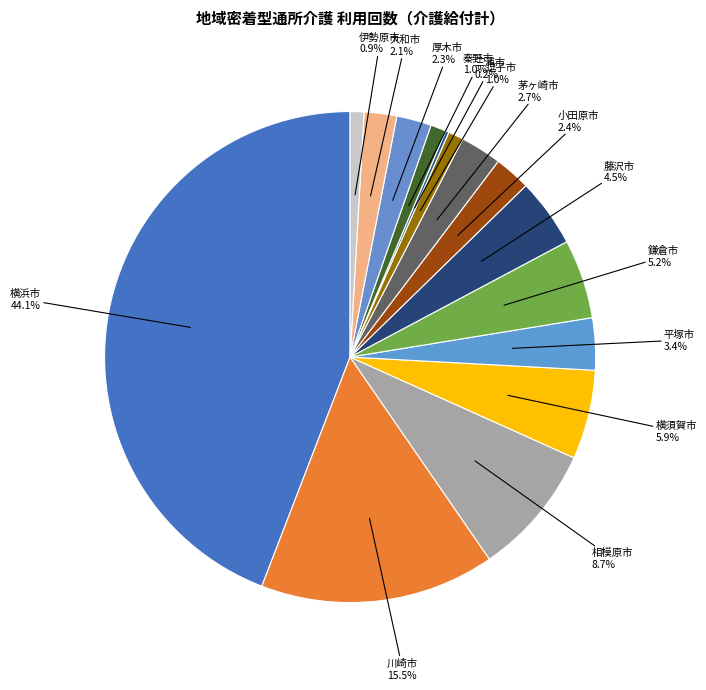

To the nearest percent, what is the difference between the largest and smallest slice percentages?

44%